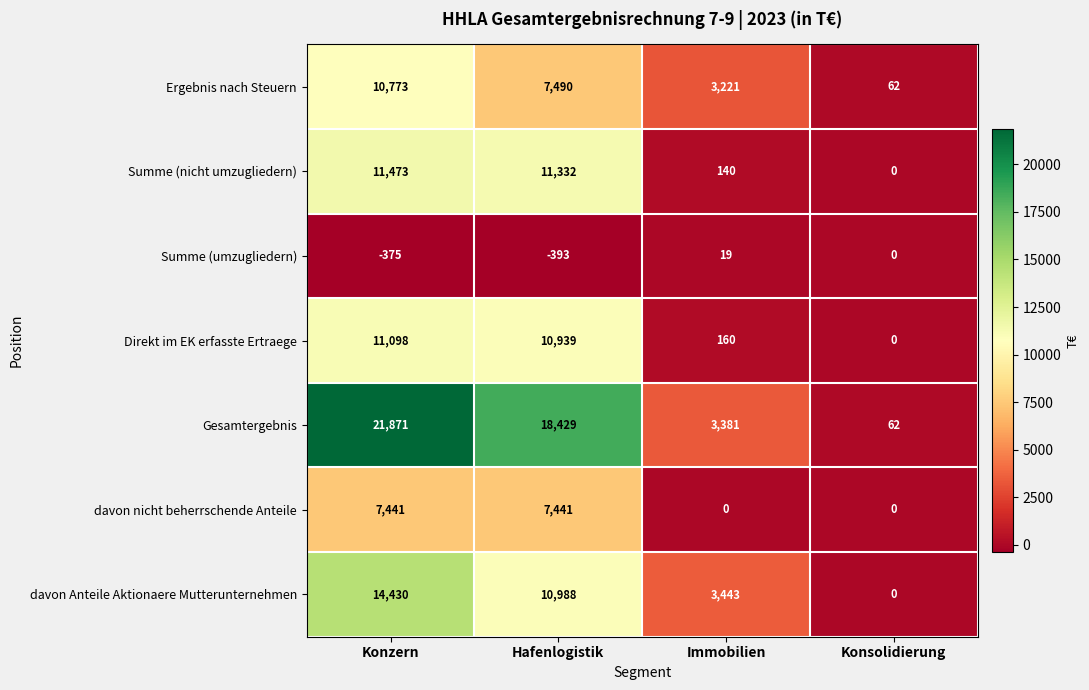

The Summe (umzugliedern) series shows -393 at Hafenlogistik. True or false?

True